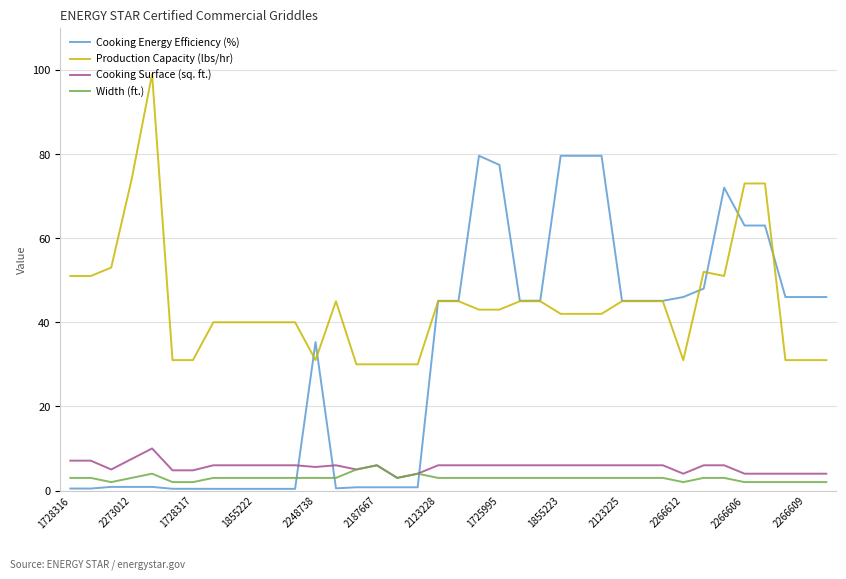

What is the greatest value displayed?

99.0